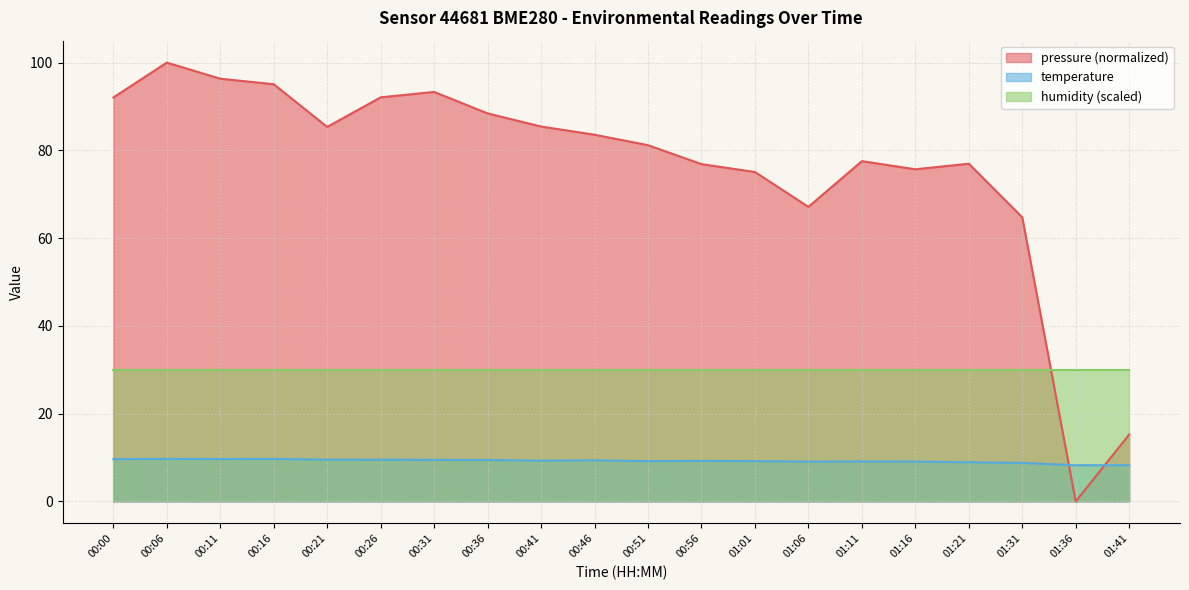

What is the approximate value of temperature at 00:41?

9.3